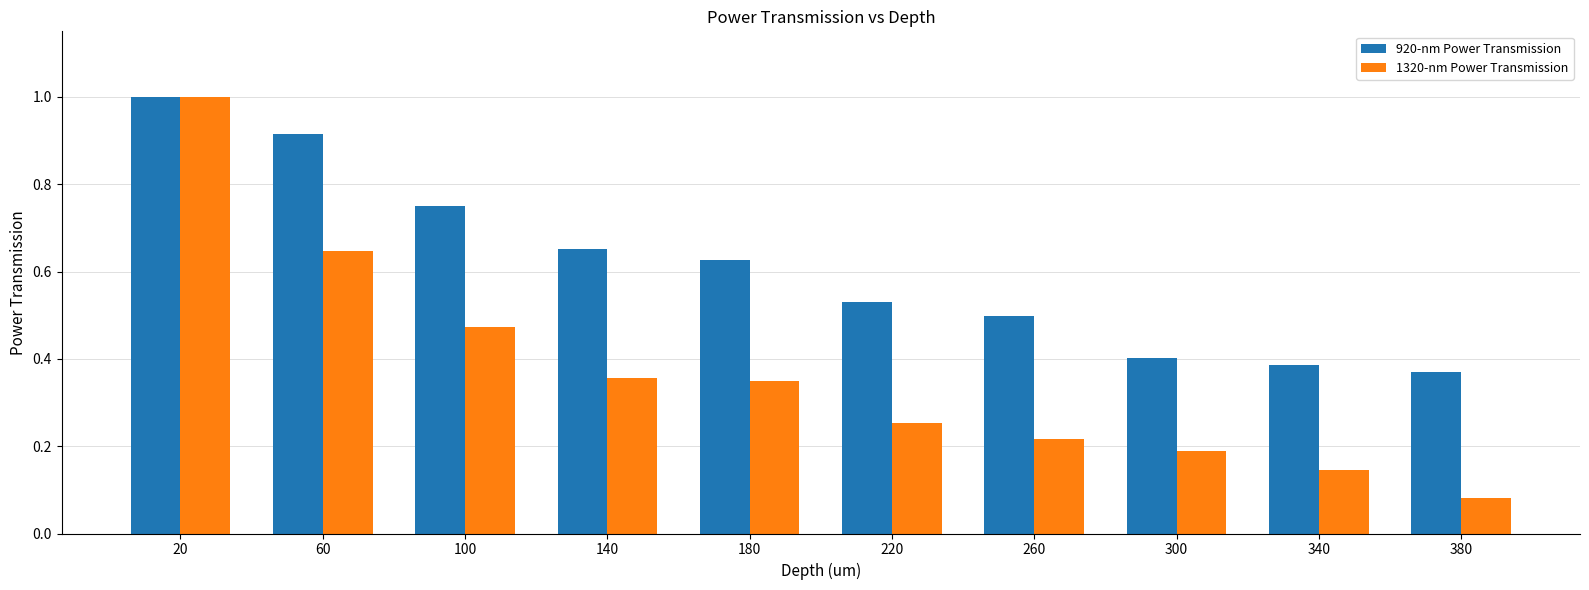

The 1320-nm Power Transmission series shows 0.0 at 380. True or false?

False